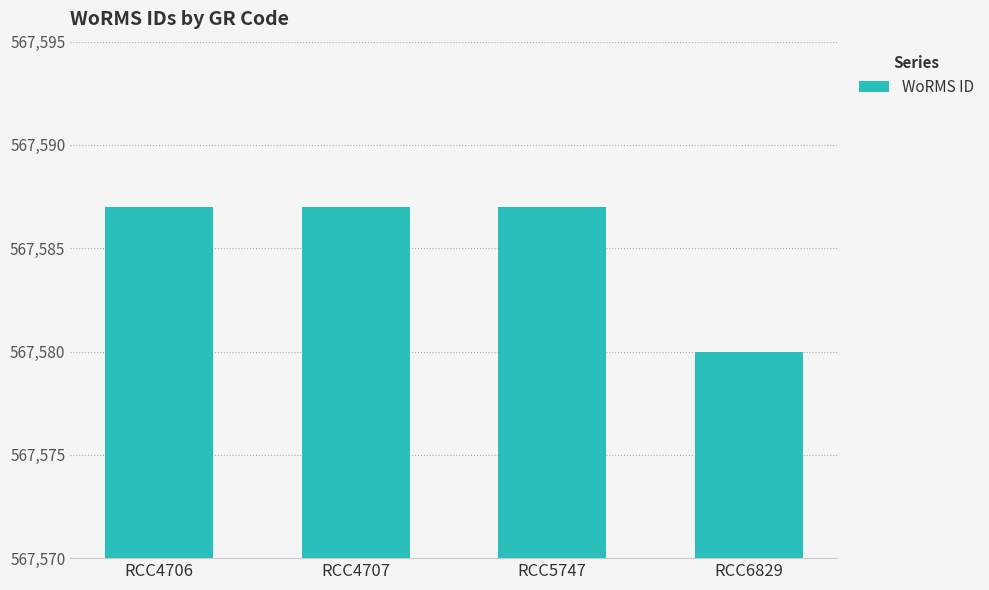

What is the difference between the values at RCC4706 and RCC6829?

7